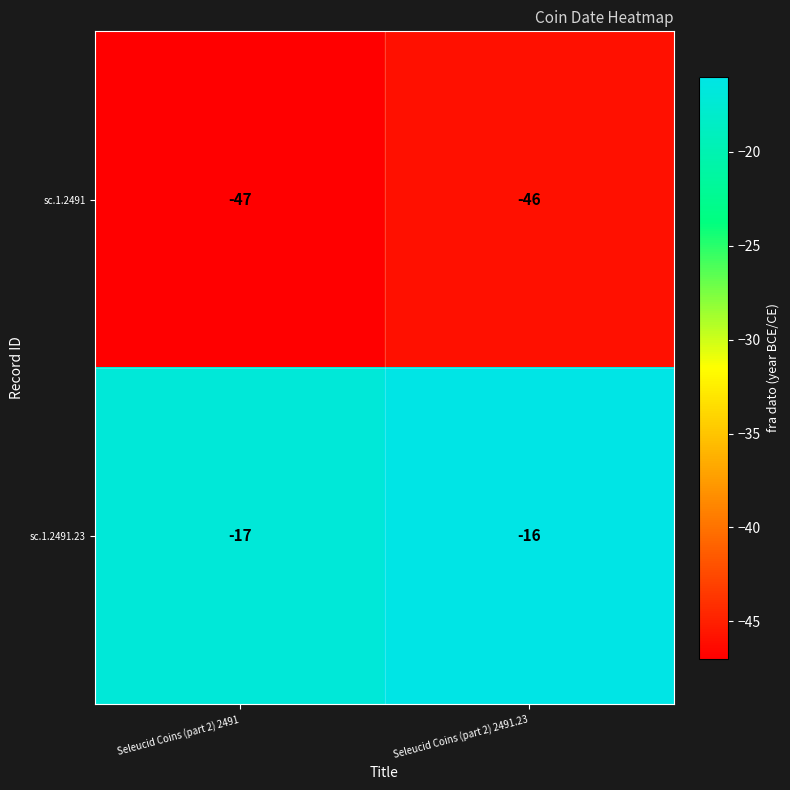

Reading right to left, list all the values displayed in this chart.

sc.1.2491: Seleucid Coins (part 2) 2491.23=-46	Seleucid Coins (part 2) 2491=-47
sc.1.2491.23: Seleucid Coins (part 2) 2491.23=-16	Seleucid Coins (part 2) 2491=-17